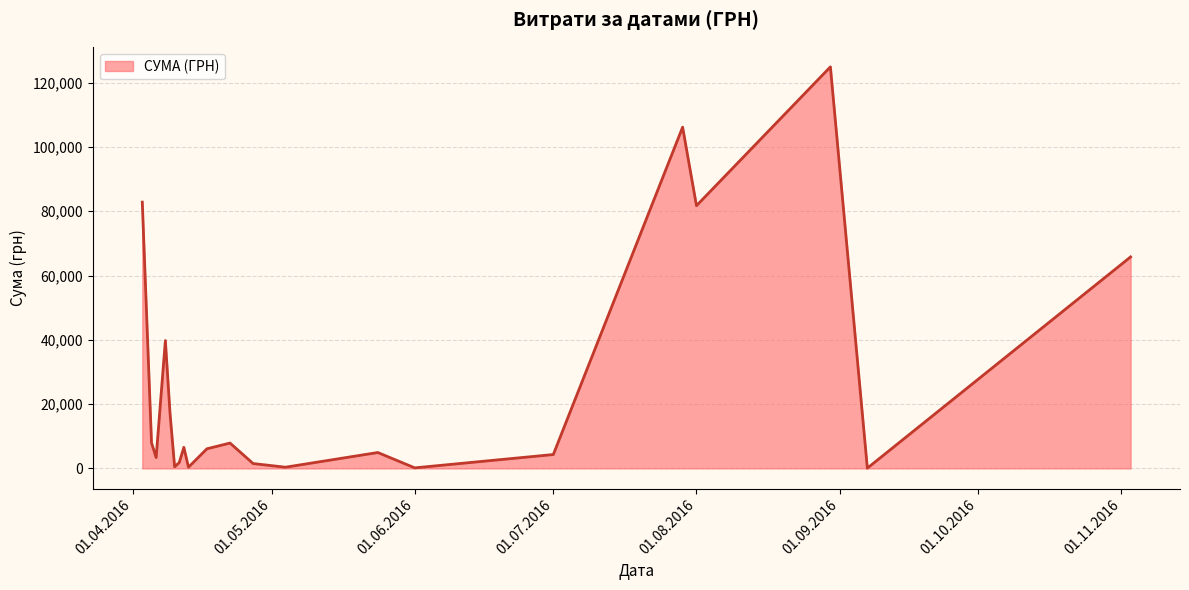

How many interior local peaks (higher than both neighbors) does the data have?

6